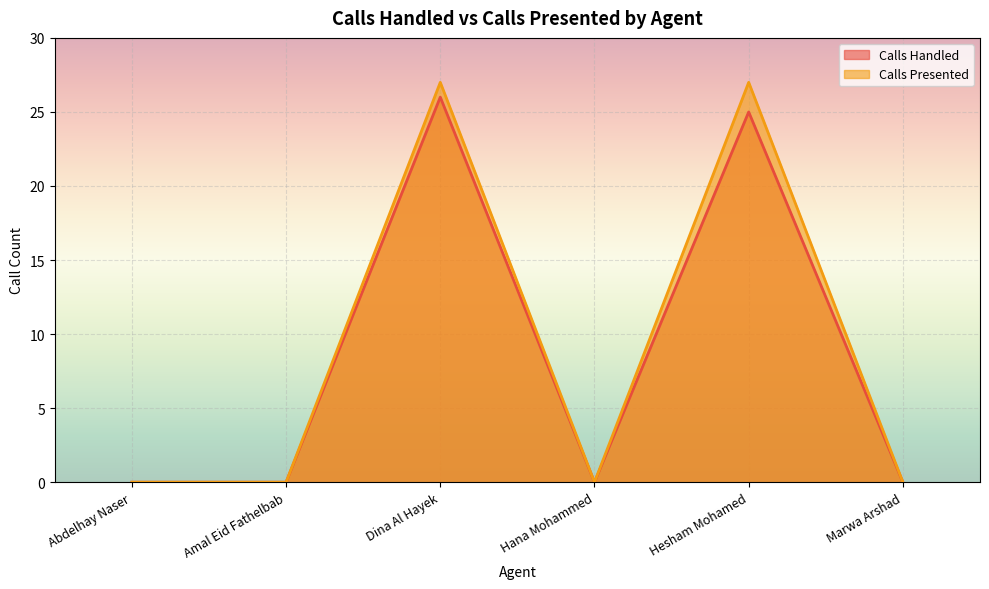

At which category does Calls Presented reach its first local peak?

Dina Al Hayek